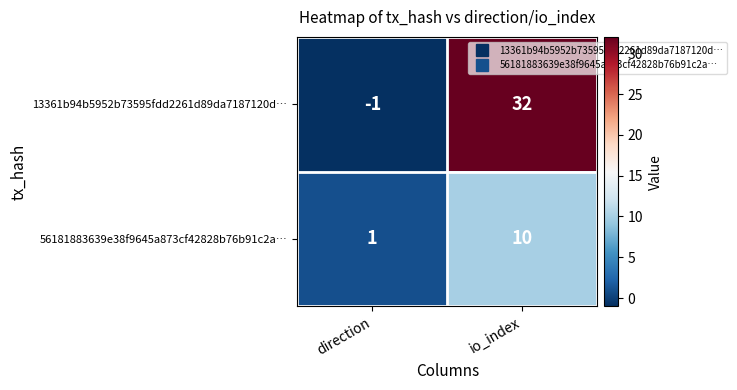

Reading right to left, what are all the values shown in this chart?

13361b94b5952b73595fdd2261d89da7187120d…: 32	-1
56181883639e38f9645a873cf42828b76b91c2a…: 10	1